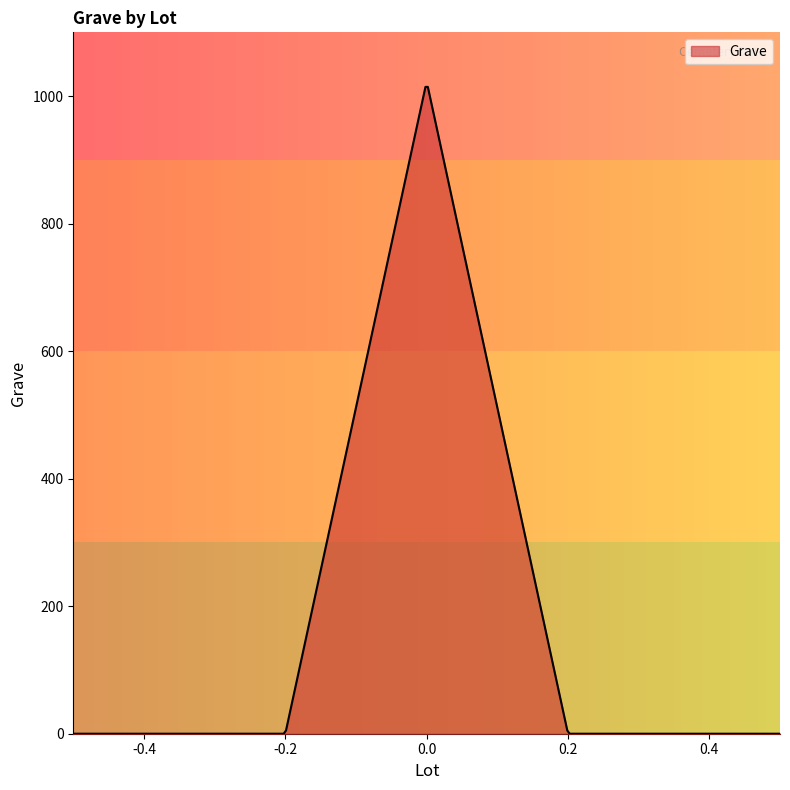

What is the maximum value shown in the chart?

1014.4